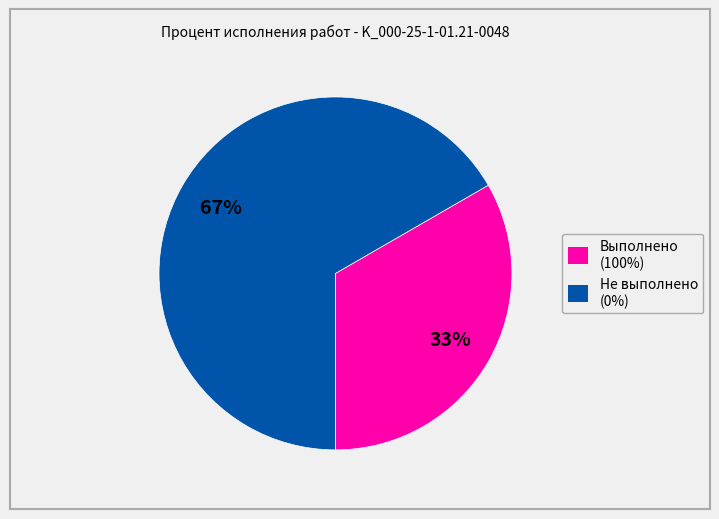

Is there a majority slice in this chart?

Yes